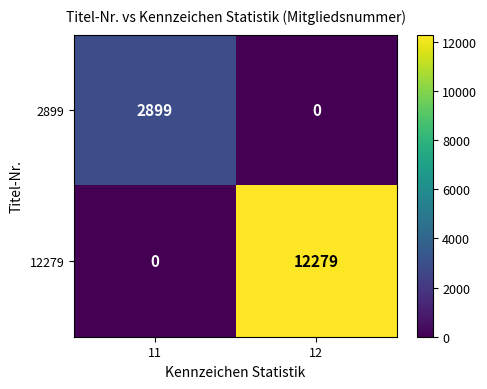

Rank the series by their average value, from lowest to highest.

2899, 12279